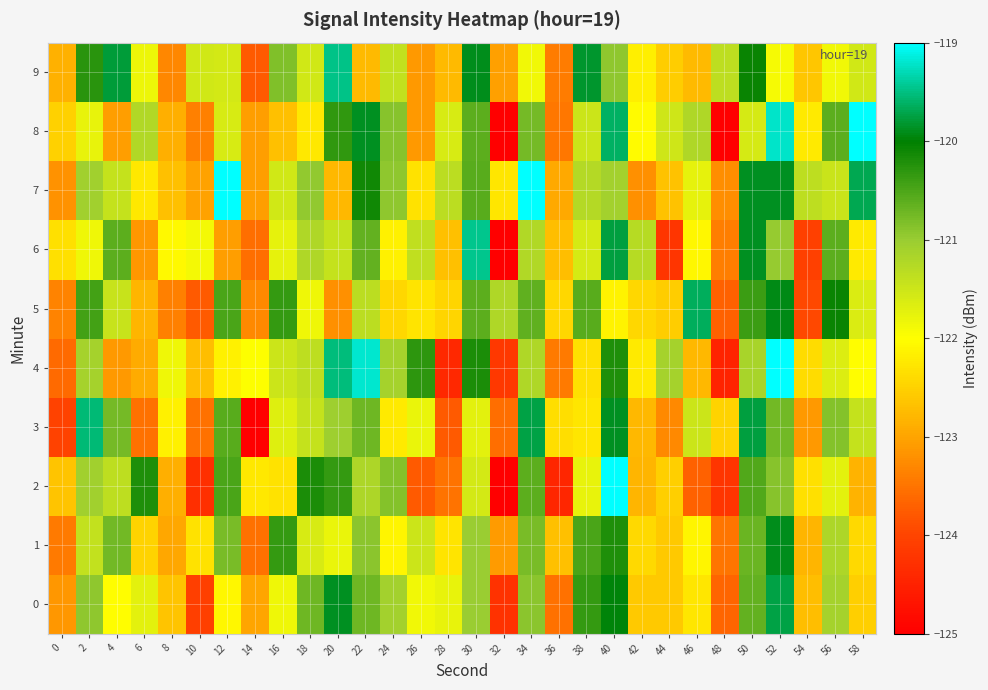

Which label corresponds to the largest value in the chart?

40